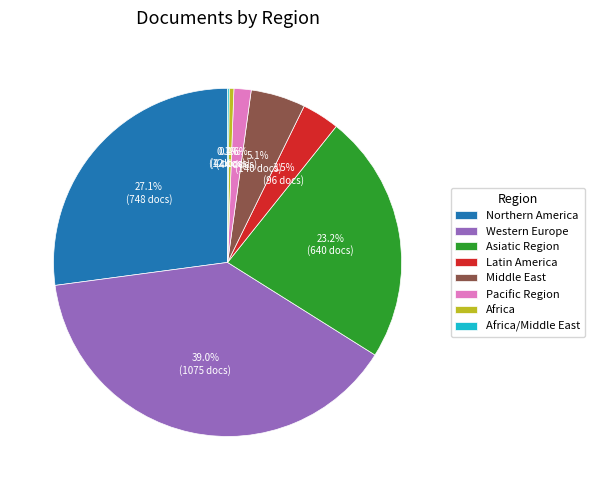

What percentage is the Middle East slice, to the nearest percent?

5%